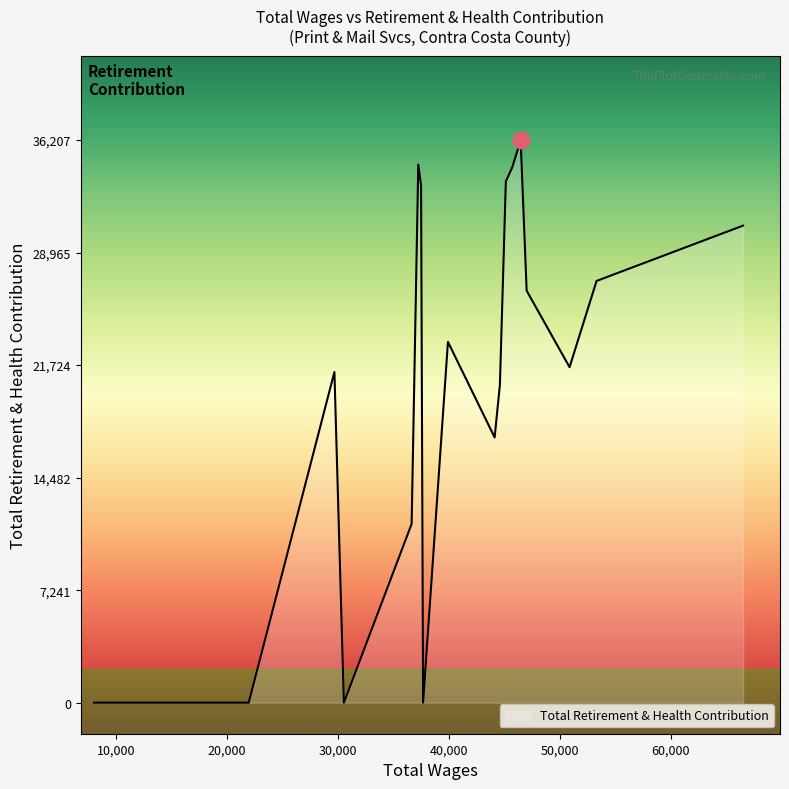

What is the difference between the maximum and minimum values?

36207